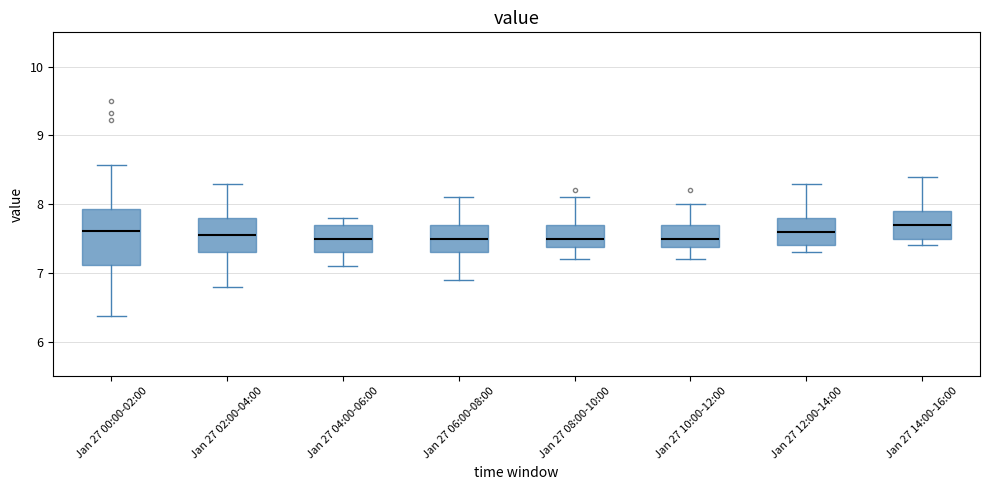

Reading left to right, read every box against the y-axis: the position of its median line, the range the box covers, and the ends of its whiskers. The values are not printed on the chart, so give them approximately, as read against the axis.

Jan 27 00:00-02:00: median 7.6, box 7.1 to 7.9, whiskers 6.4 to 8.6
Jan 27 02:00-04:00: median 7.6, box 7.3 to 7.8, whiskers 6.8 to 8.3
Jan 27 04:00-06:00: median 7.5, box 7.3 to 7.7, whiskers 7.1 to 7.8
Jan 27 06:00-08:00: median 7.5, box 7.3 to 7.7, whiskers 6.9 to 8.1
Jan 27 08:00-10:00: median 7.5, box 7.4 to 7.7, whiskers 7.2 to 8.1
Jan 27 10:00-12:00: median 7.5, box 7.4 to 7.7, whiskers 7.2 to 8.0
Jan 27 12:00-14:00: median 7.6, box 7.4 to 7.8, whiskers 7.3 to 8.3
Jan 27 14:00-16:00: median 7.7, box 7.5 to 7.9, whiskers 7.4 to 8.4